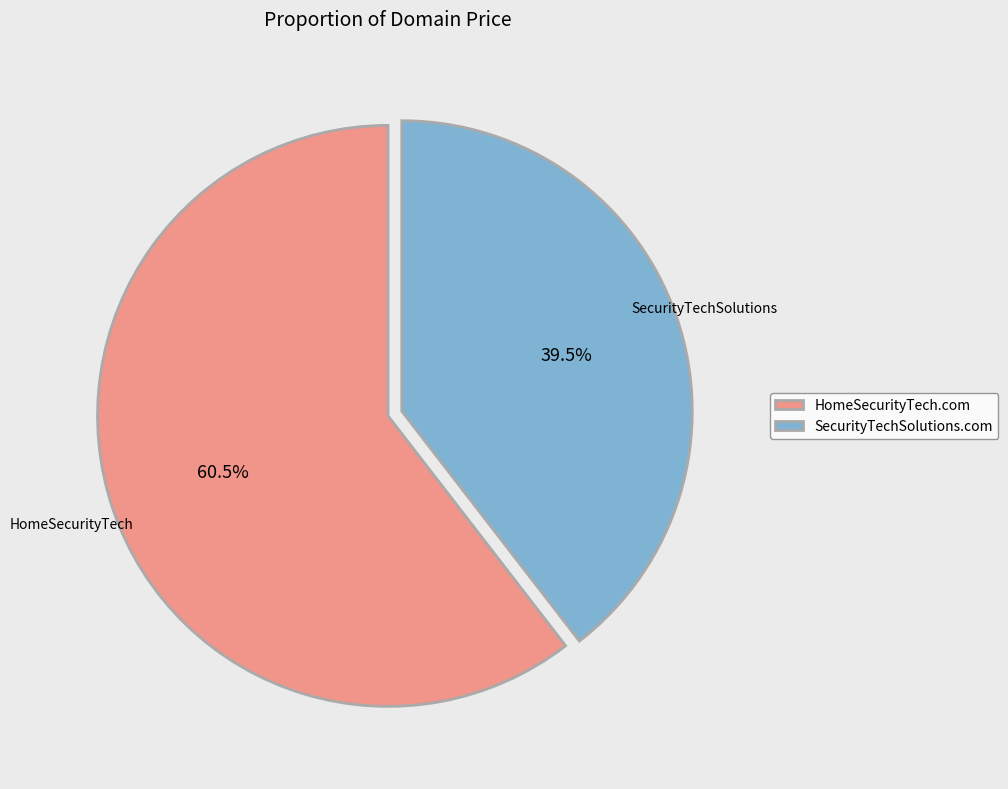

Which slice represents more than half of the pie?

HomeSecurityTech.com